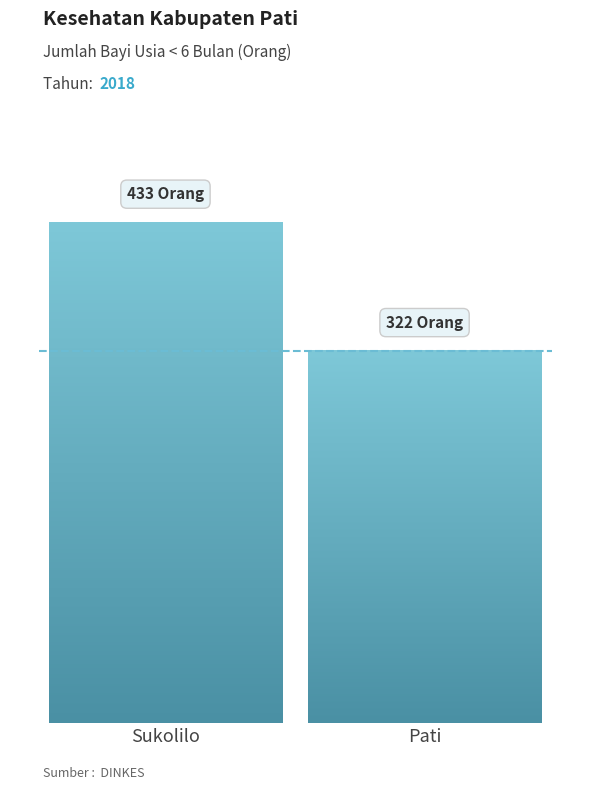

Where does the data first go above 224?

Sukolilo